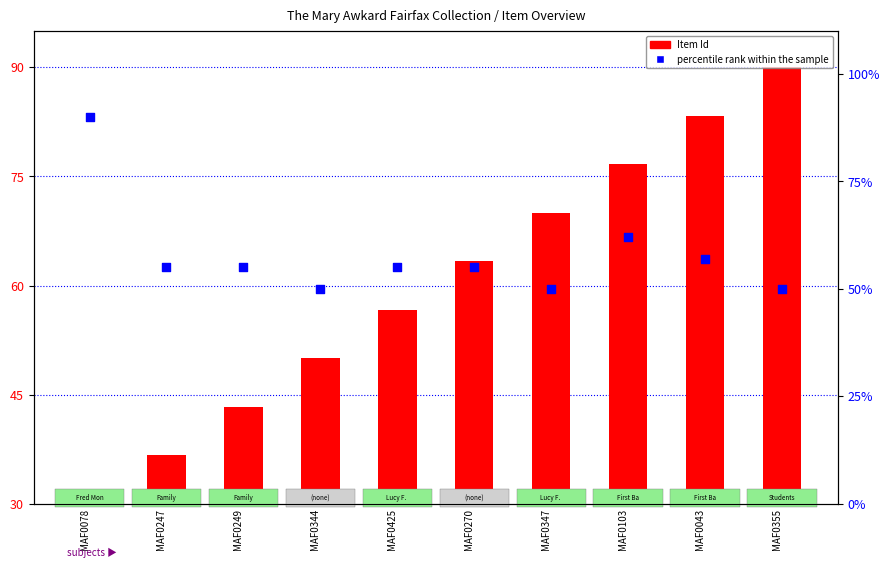

Is the value of percentile rank within the sample at MAF0103 greater than the value of Item Id at MAF0347?

No